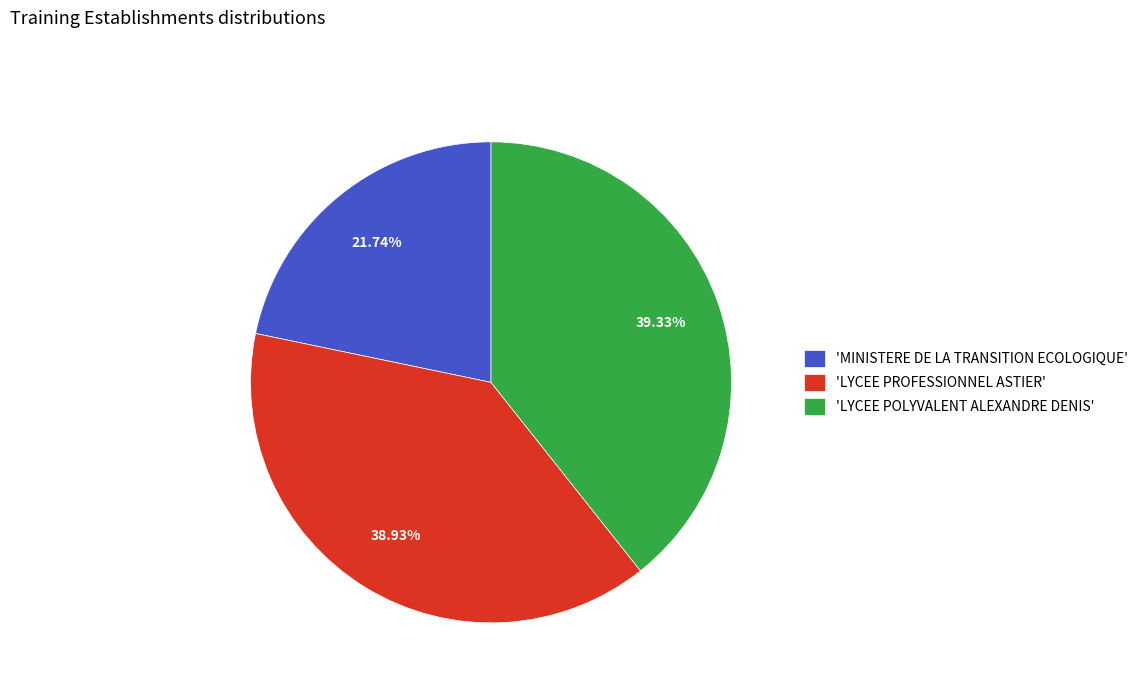

Does 'LYCEE PROFESSIONNEL ASTIER' account for over 50% of the chart?

No